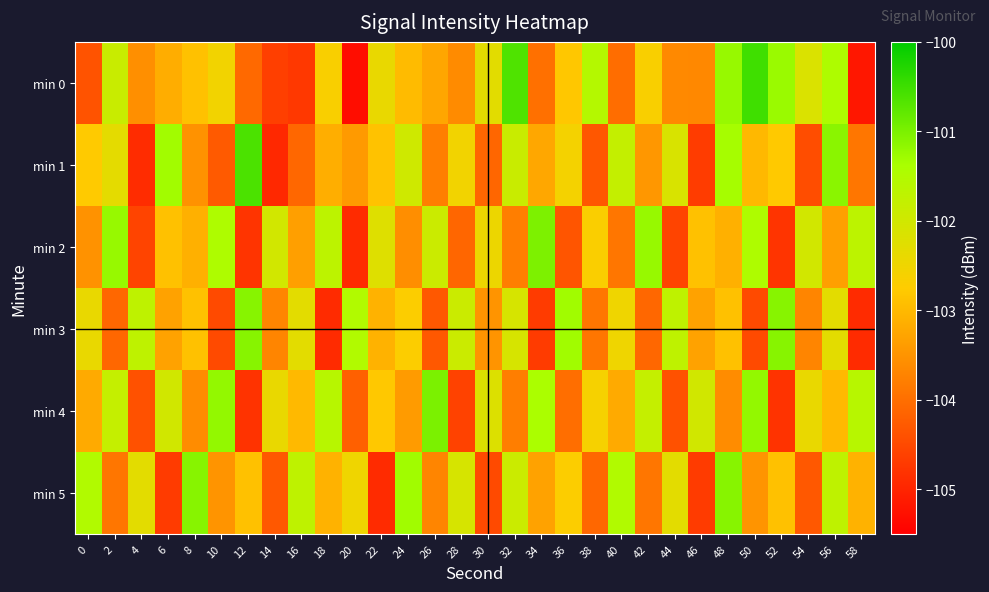

Reading left to right, what are all the values shown in this chart?

min 0: 0=-104.4	2=-101.9	4=-103.6	6=-103.2	8=-102.9	10=-102.5	12=-104.1	14=-104.6	16=-104.7	18=-102.7	20=-105.3	22=-102.4	24=-103.0	26=-103.3	28=-103.6	30=-102.3	32=-100.7	34=-104.0	36=-102.8	38=-101.5	40=-104.0	42=-102.7	44=-103.6	46=-103.7	48=-101.2	50=-100.5	52=-101.3	54=-102.2	56=-101.5	58=-105.2
min 1: 0=-102.8	2=-102.3	4=-104.9	6=-101.3	8=-103.5	10=-104.3	12=-100.6	14=-104.9	16=-104.1	18=-103.2	20=-103.4	22=-102.9	24=-102.0	26=-103.8	28=-102.5	30=-104.1	32=-101.9	34=-103.2	36=-102.6	38=-104.3	40=-101.8	42=-103.5	44=-102.1	46=-104.7	48=-101.3	50=-103.0	52=-102.8	54=-104.5	56=-101.1	58=-103.9
min 2: 0=-103.5	2=-101.2	4=-104.6	6=-102.9	8=-103.1	10=-101.5	12=-104.8	14=-102.0	16=-103.3	18=-101.7	20=-104.9	22=-102.2	24=-103.6	26=-101.9	28=-104.1	30=-102.5	32=-103.8	34=-101.0	36=-104.3	38=-102.7	40=-103.9	42=-101.2	44=-104.6	46=-102.9	48=-103.1	50=-101.5	52=-104.8	54=-102.0	56=-103.3	58=-101.7
min 3: 0=-102.4	2=-104.1	4=-101.7	6=-103.3	8=-102.9	10=-104.5	12=-101.1	14=-103.7	16=-102.3	18=-104.9	20=-101.5	22=-103.1	24=-102.7	26=-104.3	28=-101.9	30=-103.5	32=-102.1	34=-104.7	36=-101.3	38=-103.9	40=-102.5	42=-104.1	44=-101.7	46=-103.3	48=-102.9	50=-104.5	52=-101.1	54=-103.7	56=-102.3	58=-104.9
min 4: 0=-103.2	2=-101.8	4=-104.4	6=-102.0	8=-103.6	10=-101.2	12=-104.8	14=-102.4	16=-103.0	18=-101.6	20=-104.2	22=-102.8	24=-103.4	26=-101.0	28=-104.6	30=-102.2	32=-103.8	34=-101.4	36=-104.0	38=-102.6	40=-103.2	42=-101.8	44=-104.4	46=-102.0	48=-103.6	50=-101.2	52=-104.8	54=-102.4	56=-103.0	58=-101.6
min 5: 0=-101.5	2=-103.9	4=-102.3	6=-104.7	8=-101.1	10=-103.5	12=-102.9	14=-104.3	16=-101.7	18=-103.1	20=-102.5	22=-104.9	24=-101.3	26=-103.7	28=-102.1	30=-104.5	32=-101.9	34=-103.3	36=-102.7	38=-104.1	40=-101.5	42=-103.9	44=-102.3	46=-104.7	48=-101.1	50=-103.5	52=-102.9	54=-104.3	56=-101.7	58=-103.1